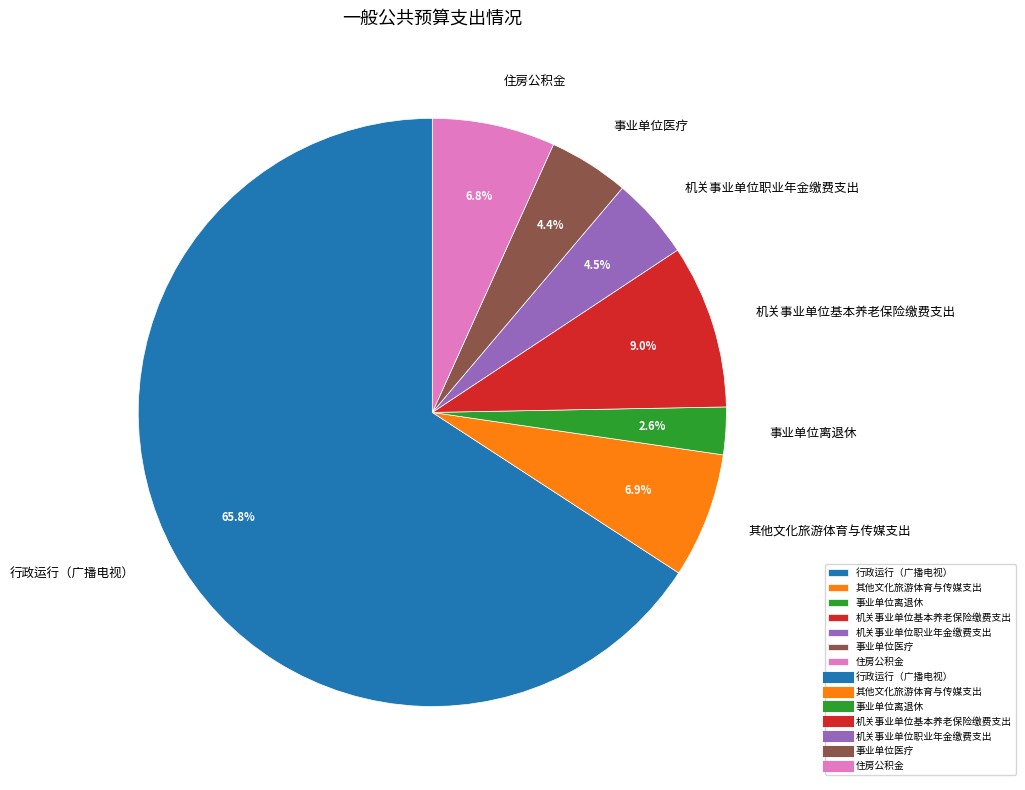

Approximately how many times larger is the value at 住房公积金 compared to 事业单位离退休?

2.6